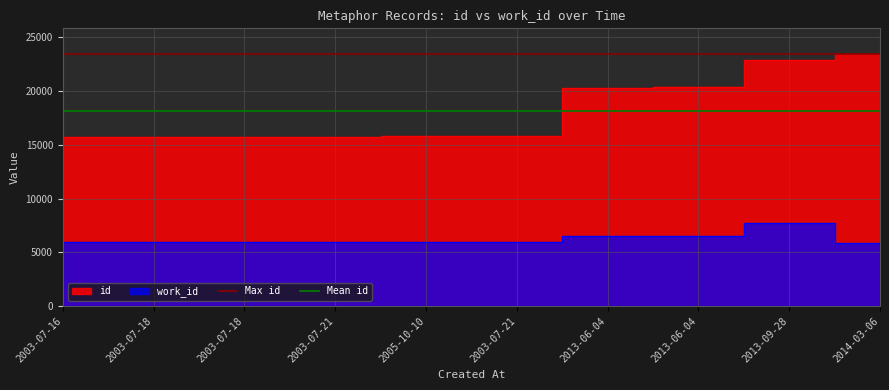

Which has a higher value, 2003-07-18 or 2003-07-16?

2003-07-18